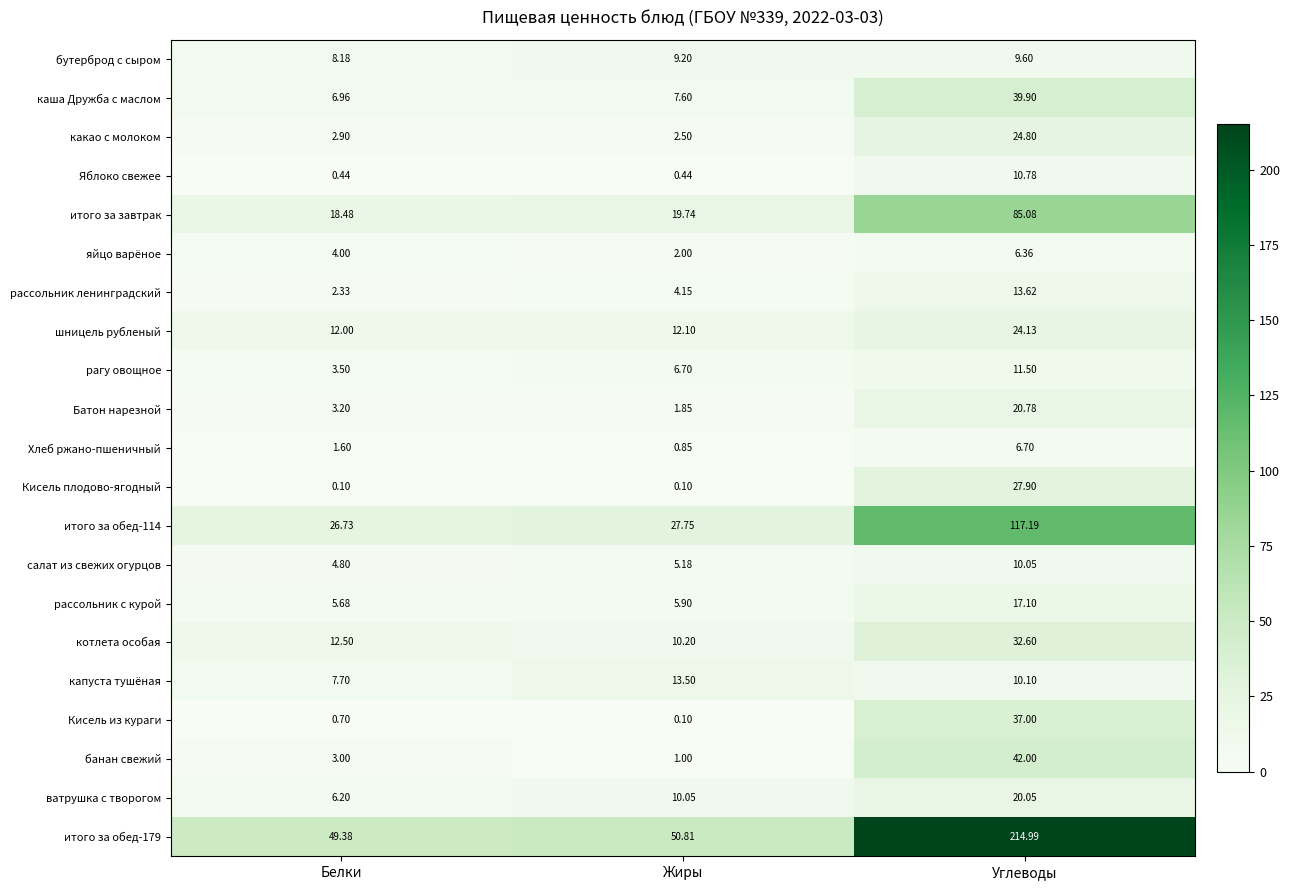

Which label corresponds to the largest value in the chart?

Углеводы